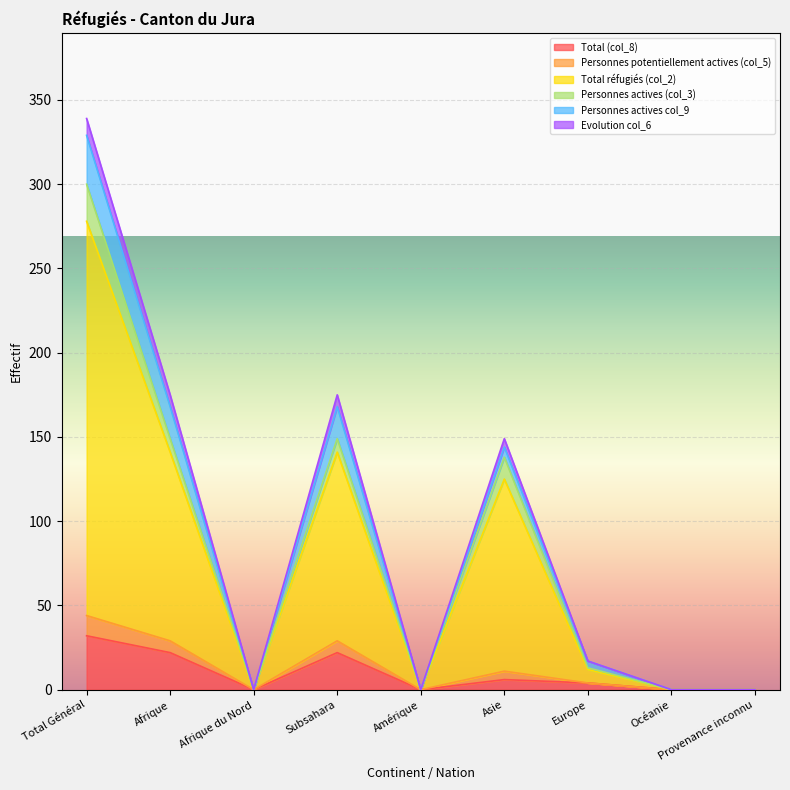

At how many categories does at least one series exceed 5?

5